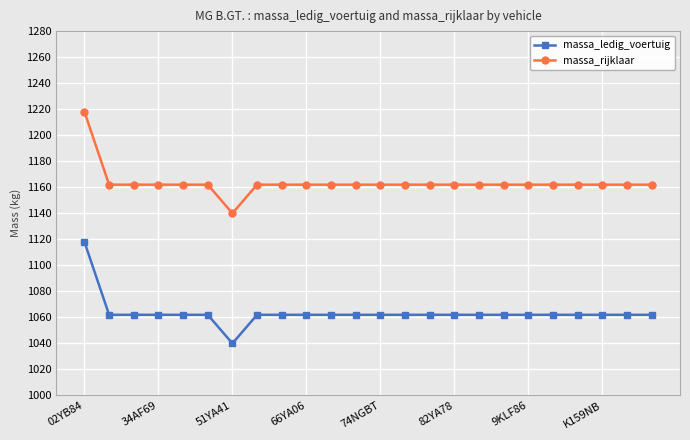

True or false: massa_ledig_voertuig and massa_rijklaar cross at least once.

False